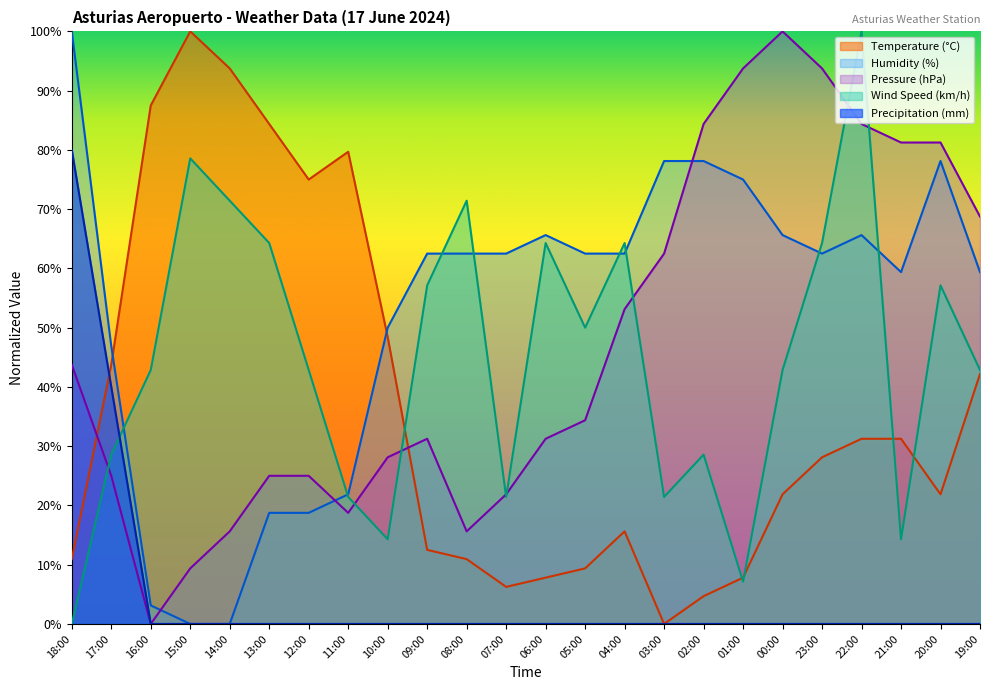

Which series has the widest spread of values?

Temperature (°C)